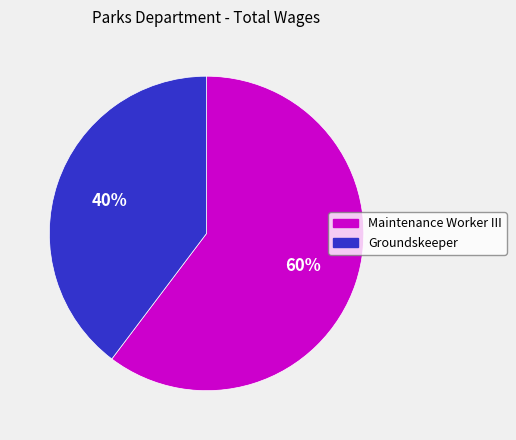

Is Maintenance Worker III the majority of the pie?

Yes